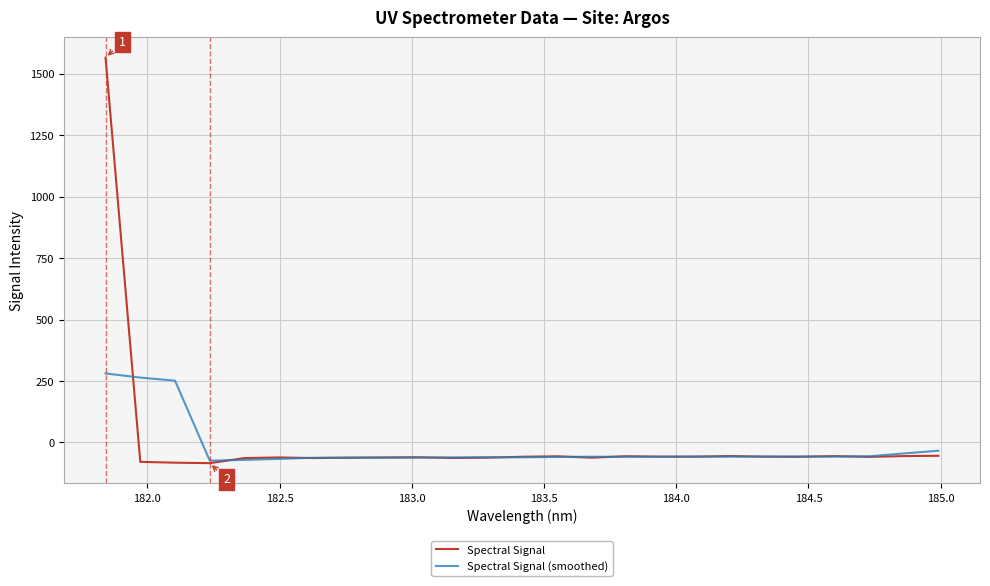

List the series in order of their peak value, highest first.

Spectral Signal, Spectral Signal (smoothed)